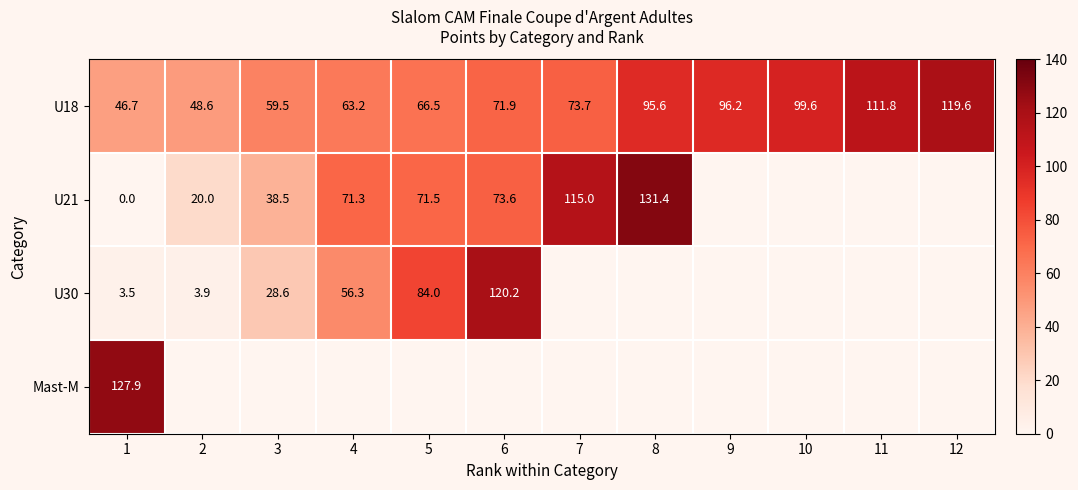

What is the difference between the maximum and minimum values in the U30 series?

116.7